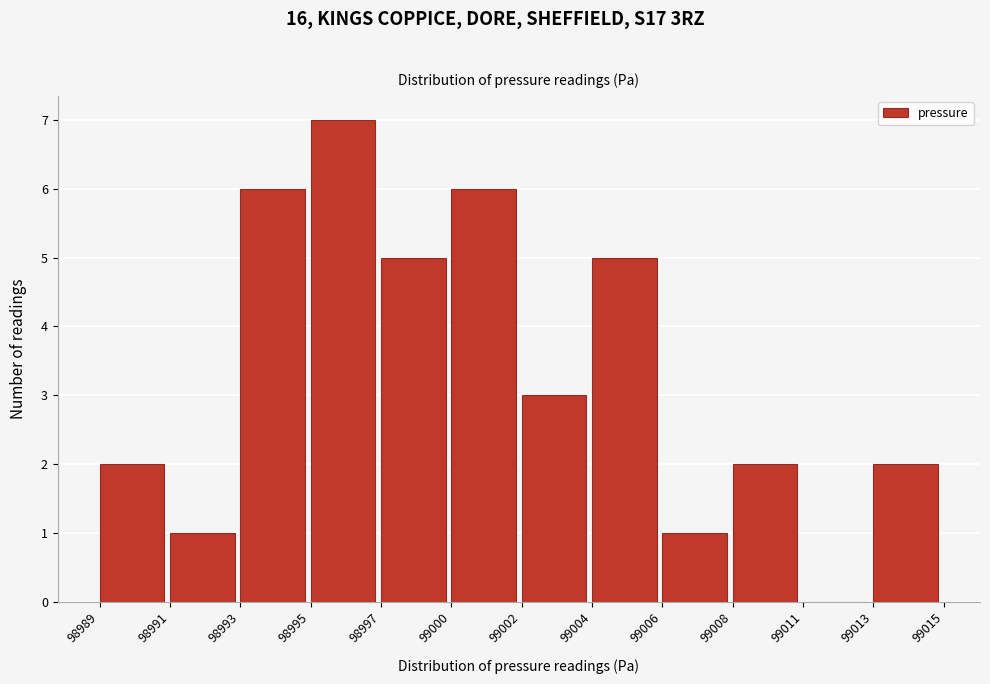

Reading right to left, list all the values displayed in this chart.

99013=2	99011=0	99008=2	99006=1	99004=5	99002=3	99000=6	98997=5	98995=7	98993=6	98991=1	98989=2